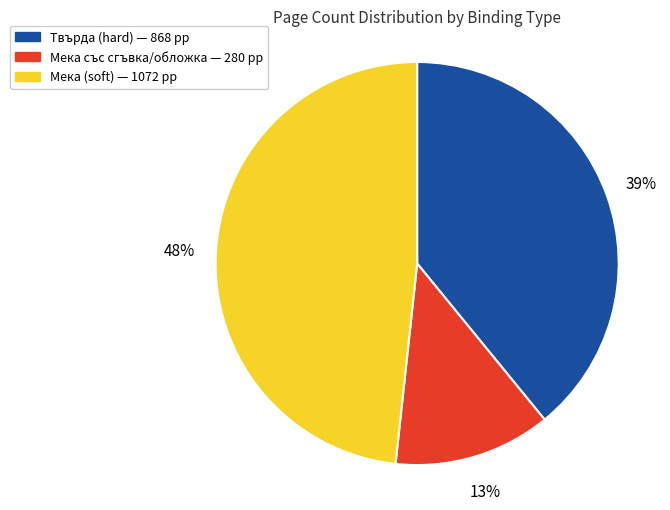

Does any single category account for the majority?

No